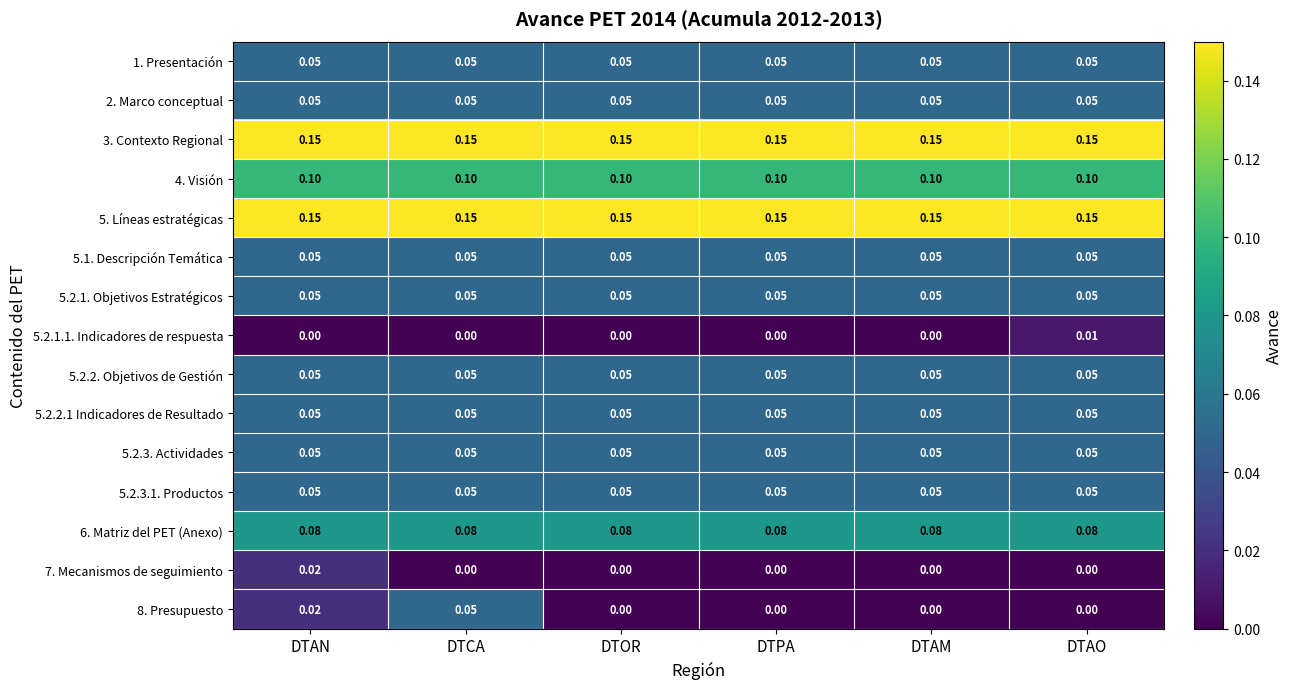

At which label does 8. Presupuesto reach its peak?

DTCA